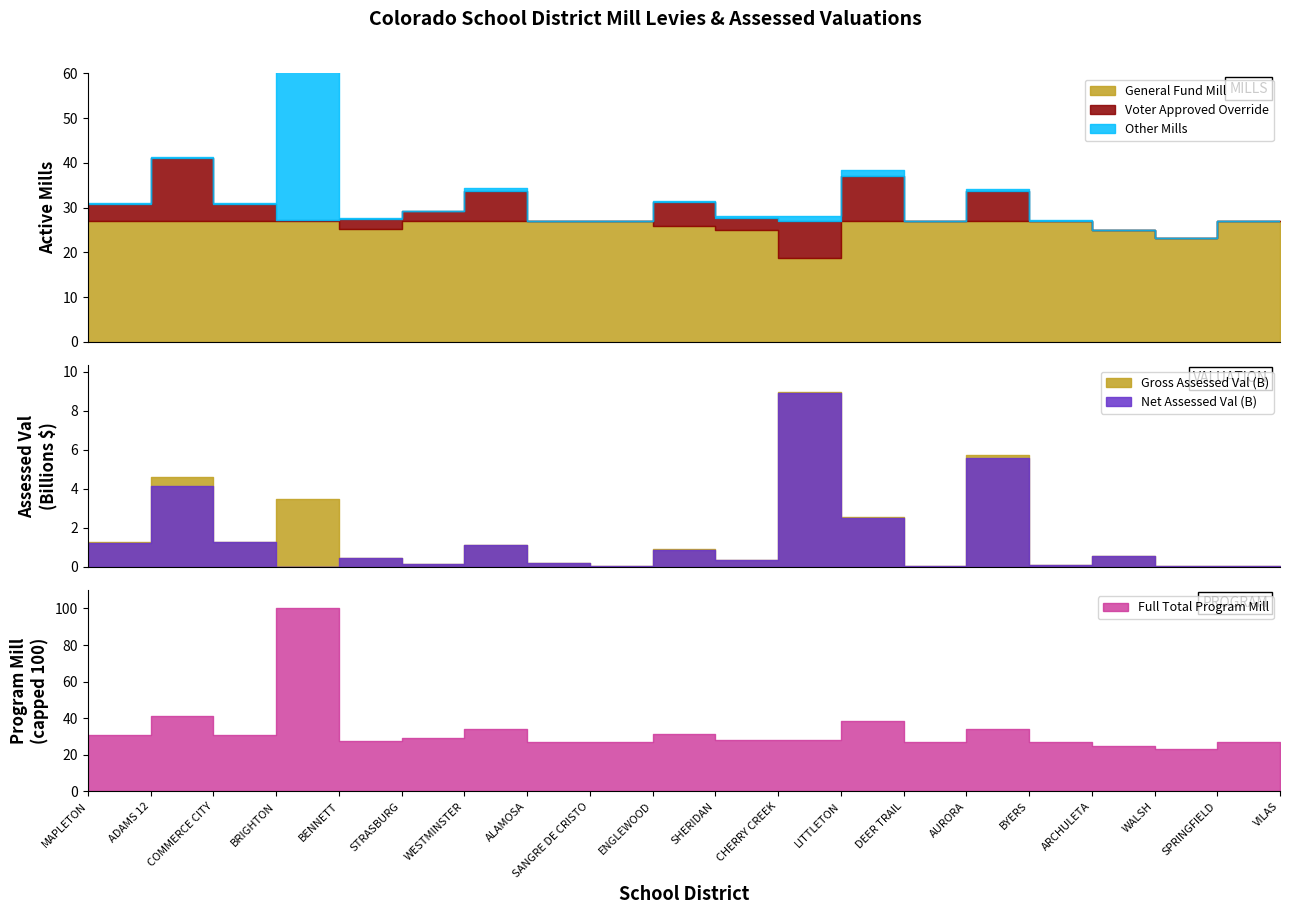

What is the spread (max minus min) of values at VILAS?

27.0